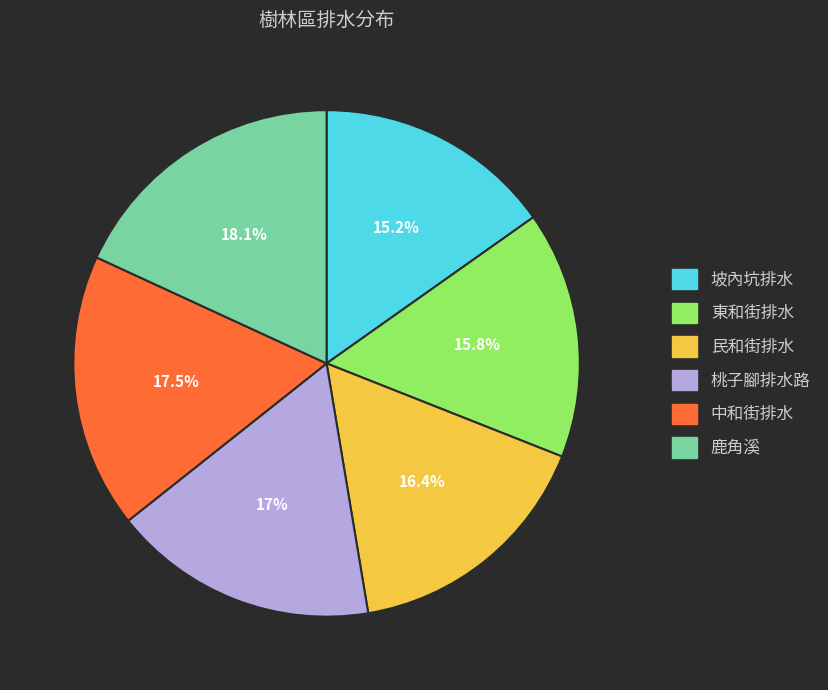

True or false: 東和街排水 accounts for 24% of the total.

False